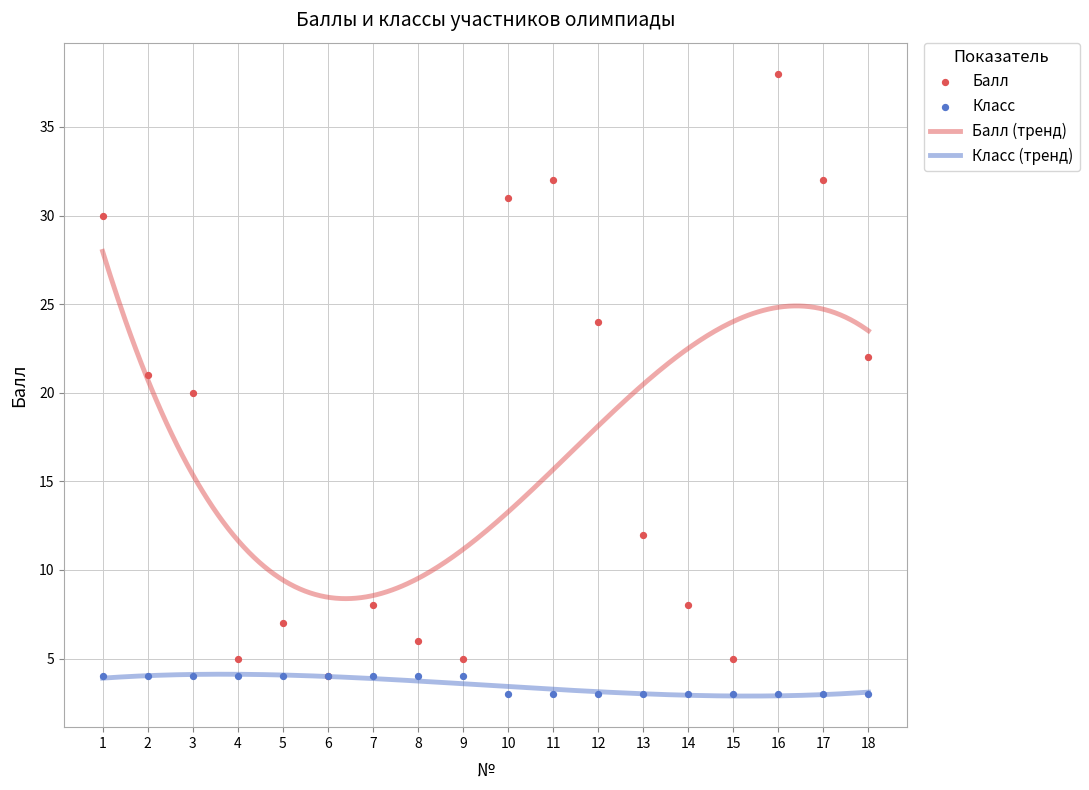

At which category is the sum across all series the highest?

16